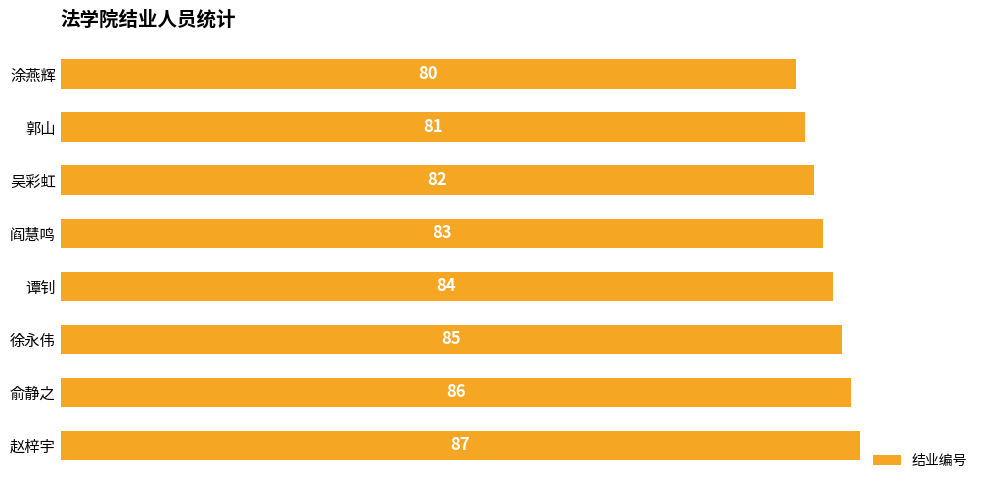

What is the difference between the second highest and second lowest values?

5